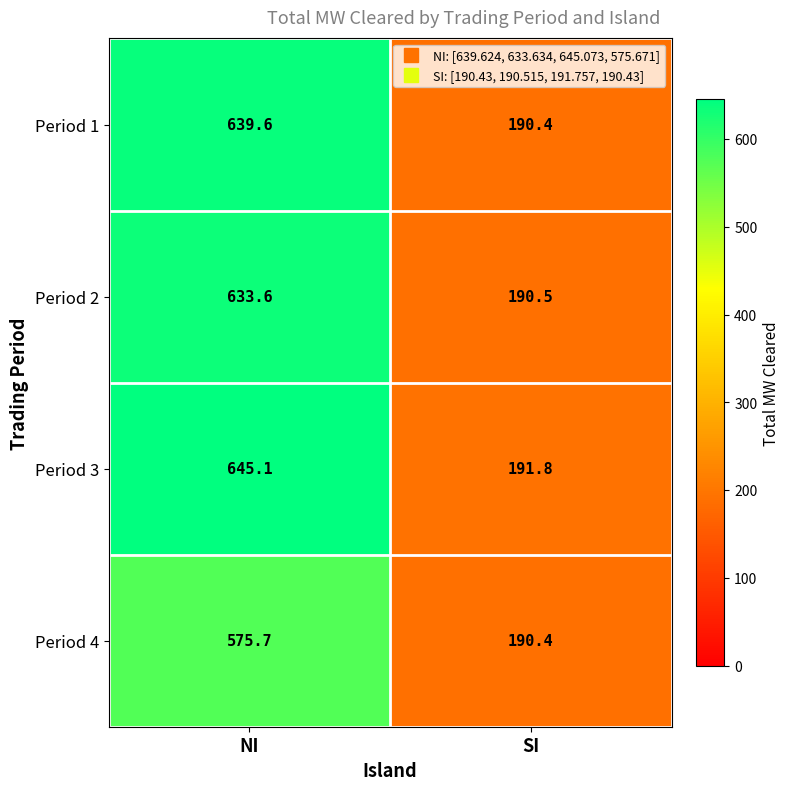

What is the sum of the Period 2 values at SI and NI?

824.1